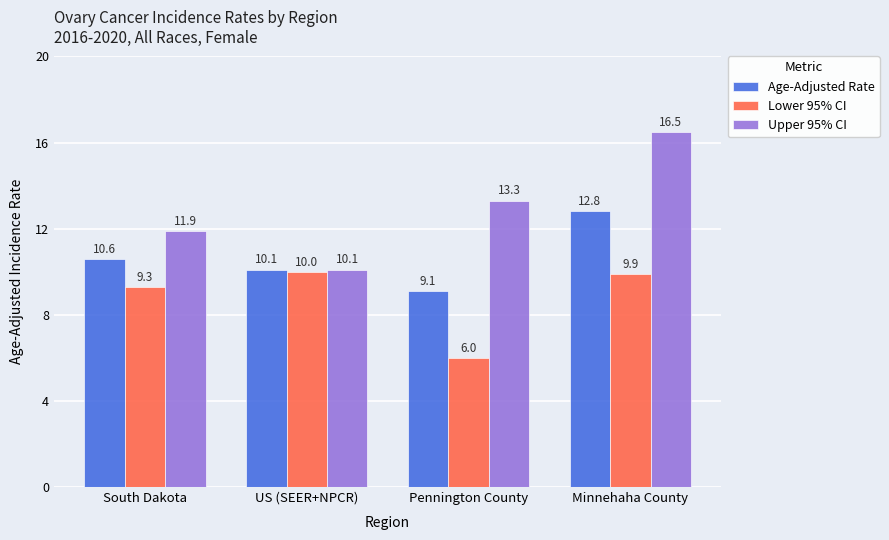

Which series has the widest spread of values?

Upper 95% CI